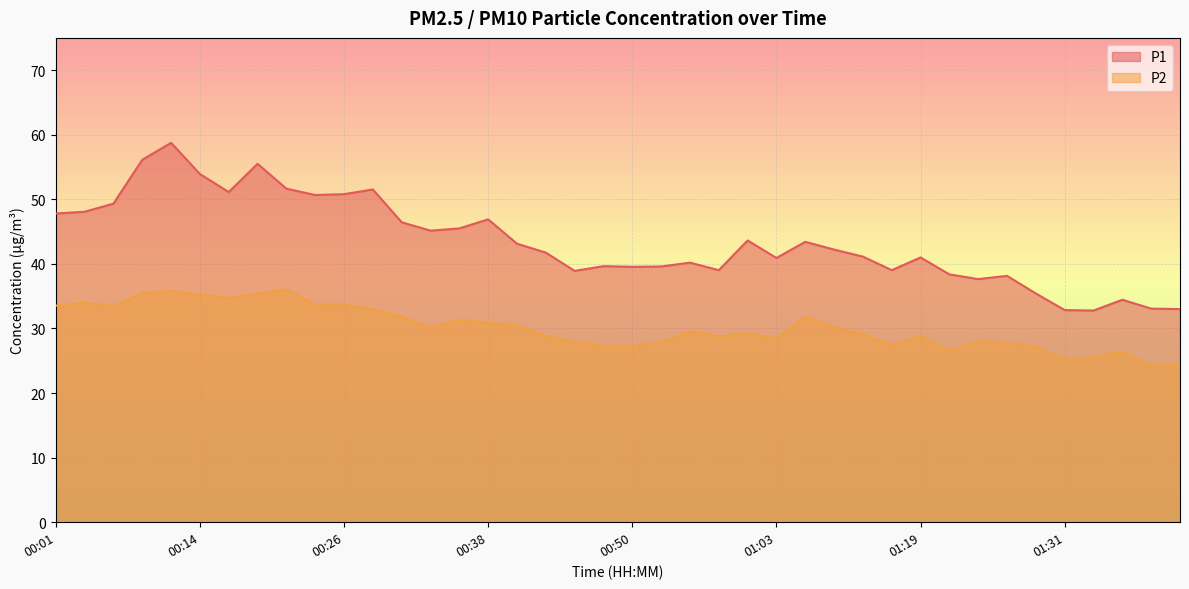

How many lines are shown in the chart?

2